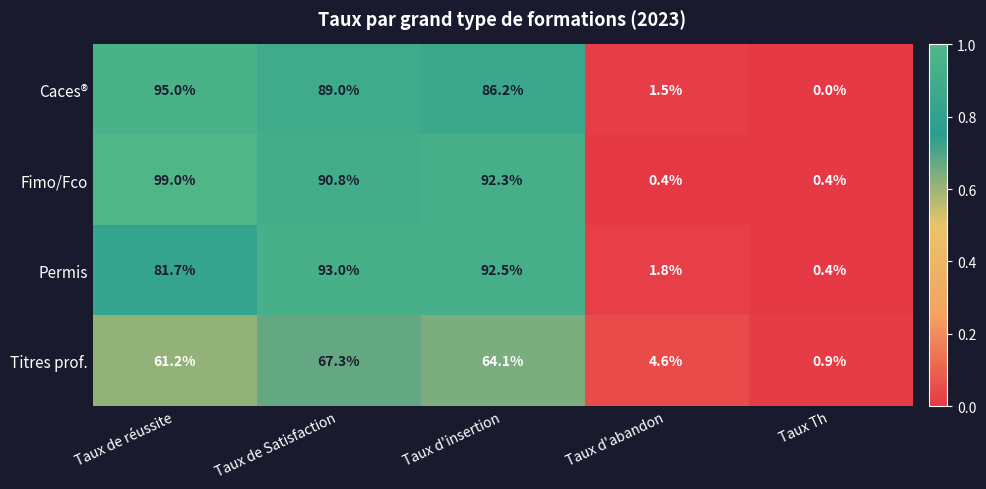

Which series has the widest spread of values?

Fimo/Fco